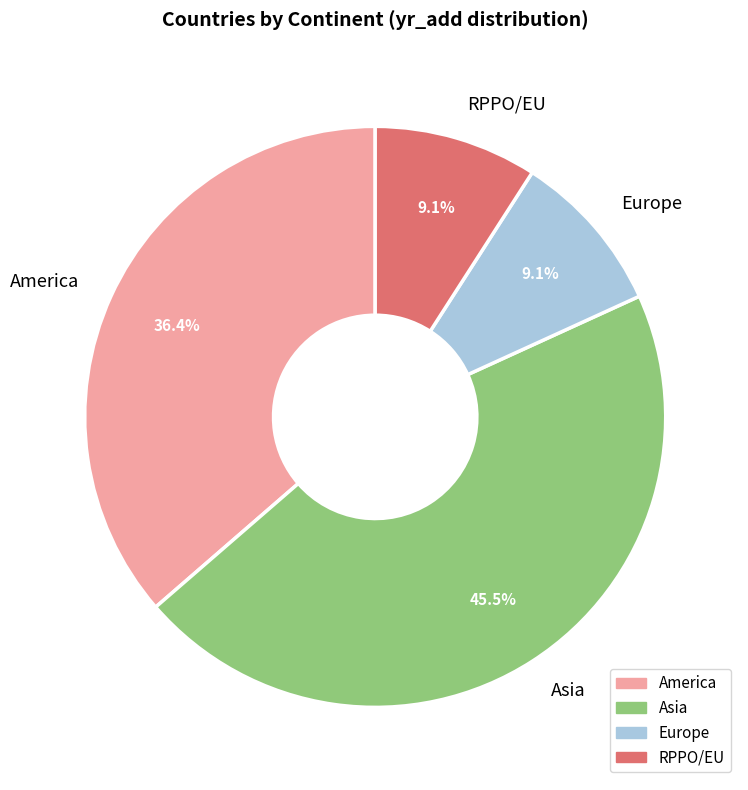

Which slice is the largest?

Asia